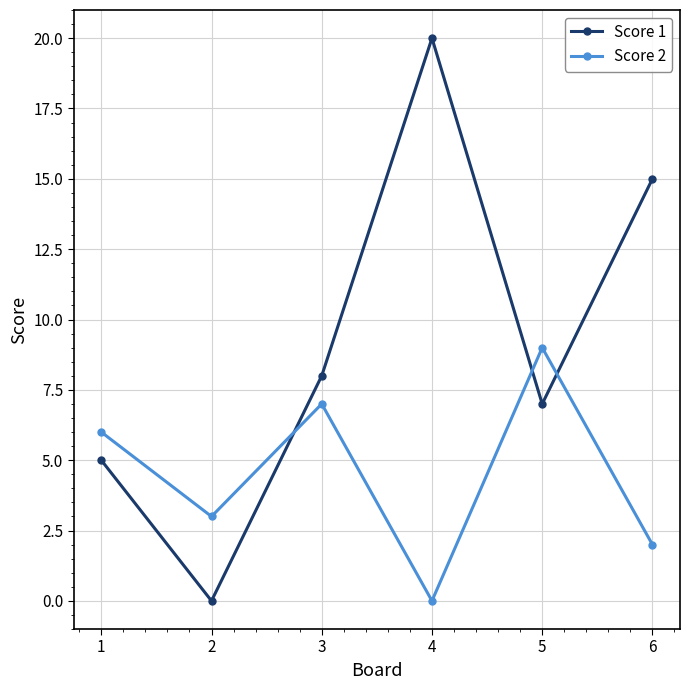

At how many categories does at least one series exceed 0?

6